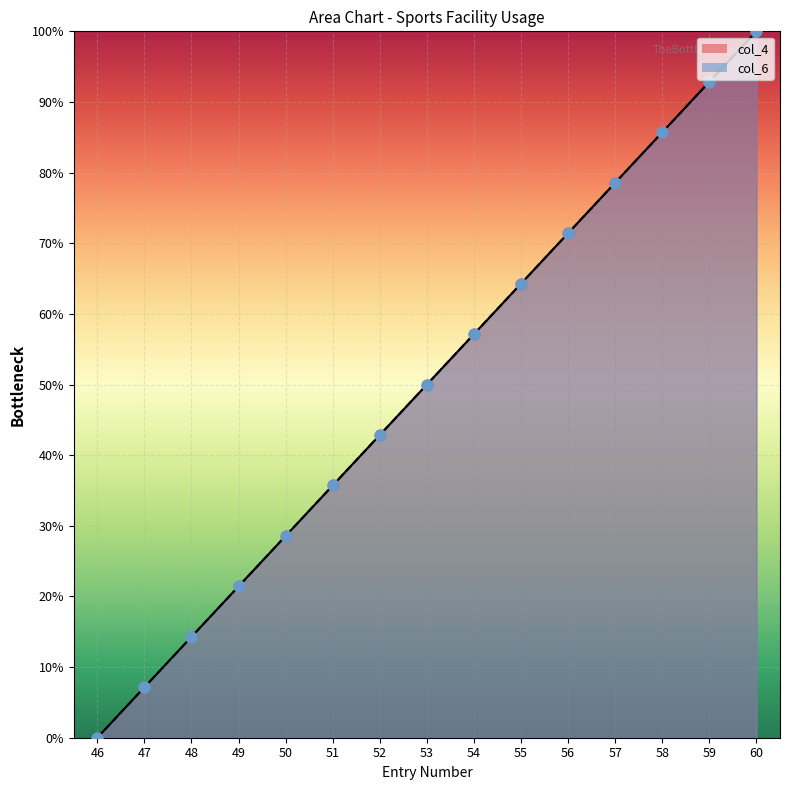

At how many categories does at least one series exceed 40?

9